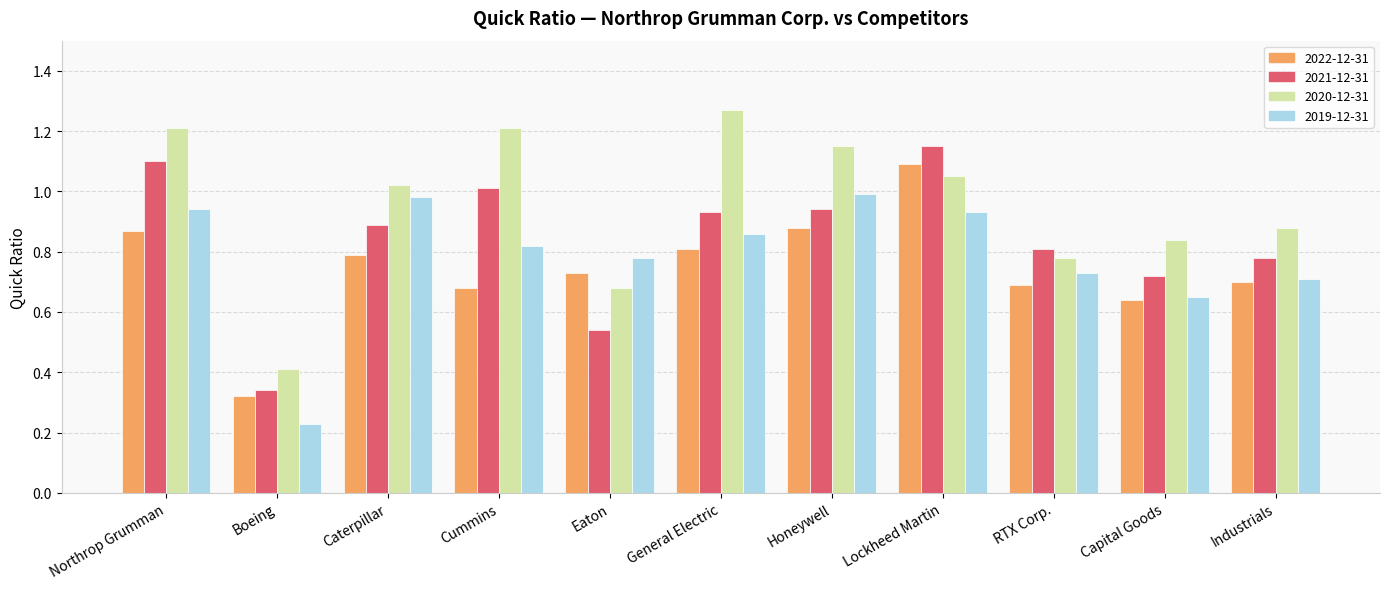

Where is 2020-12-31 nearest to the value 0?

Boeing